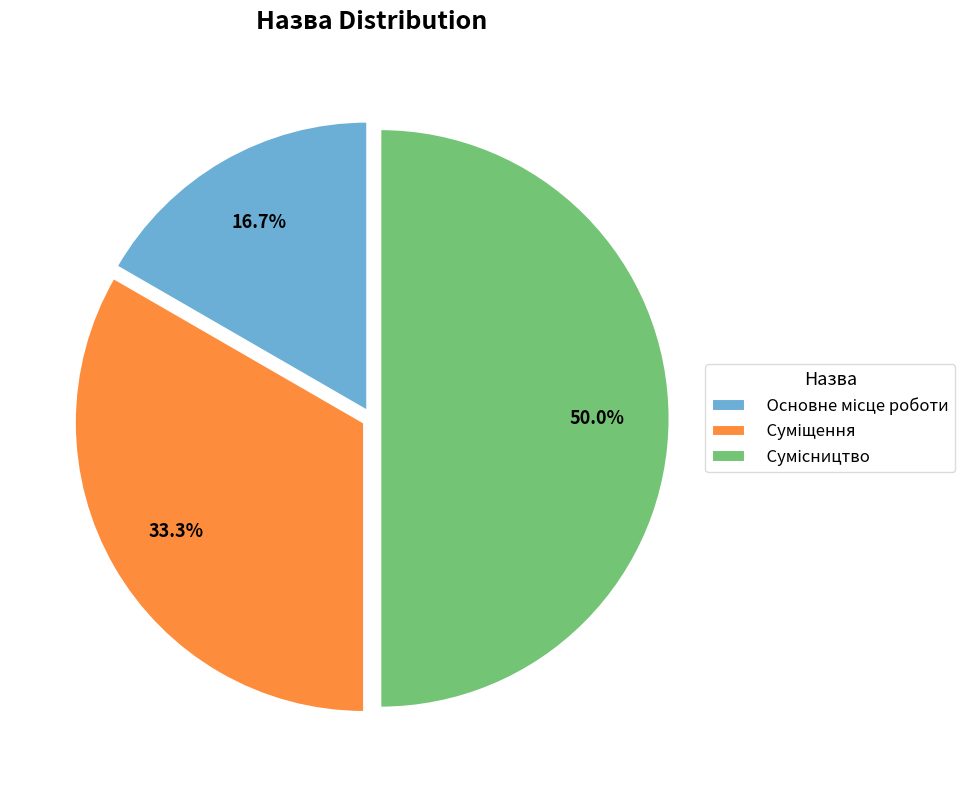

How many segments does this pie chart have?

3